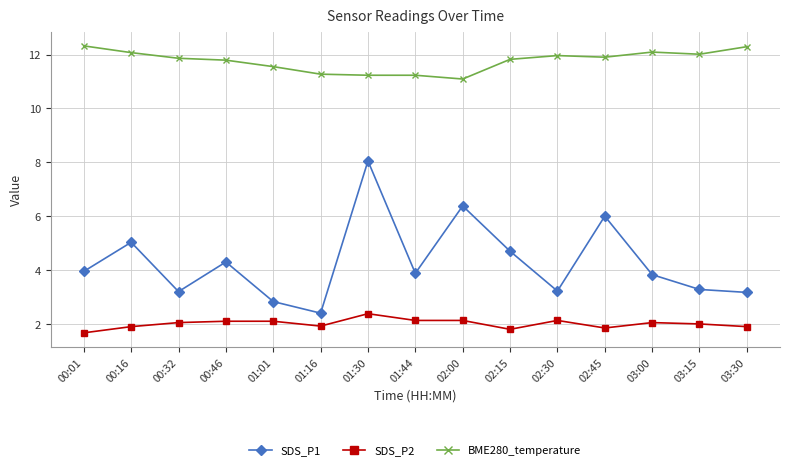

Is the value of BME280_temperature at 00:32 greater than the value of SDS_P1 at 03:00?

Yes